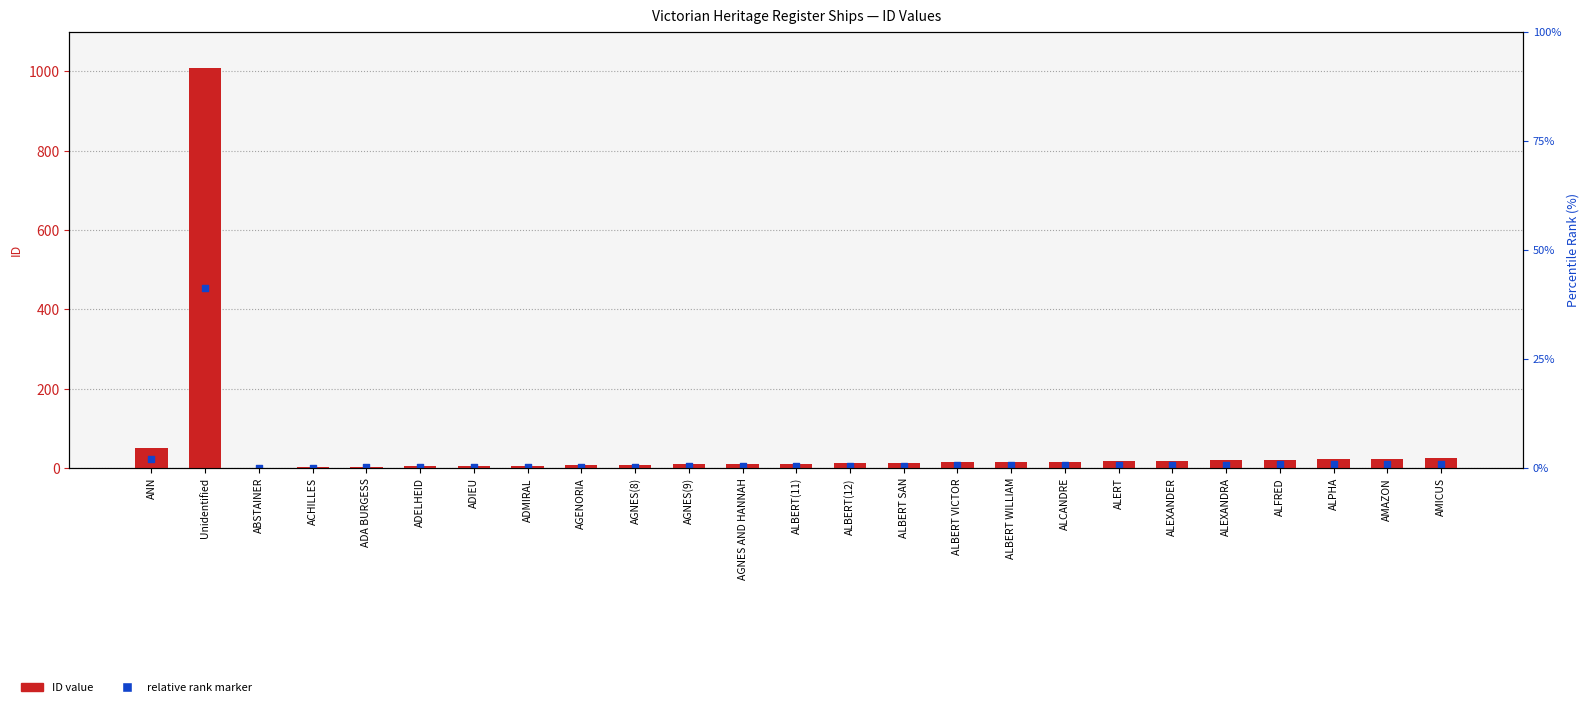

Which series has the widest spread of Y values?

ID value